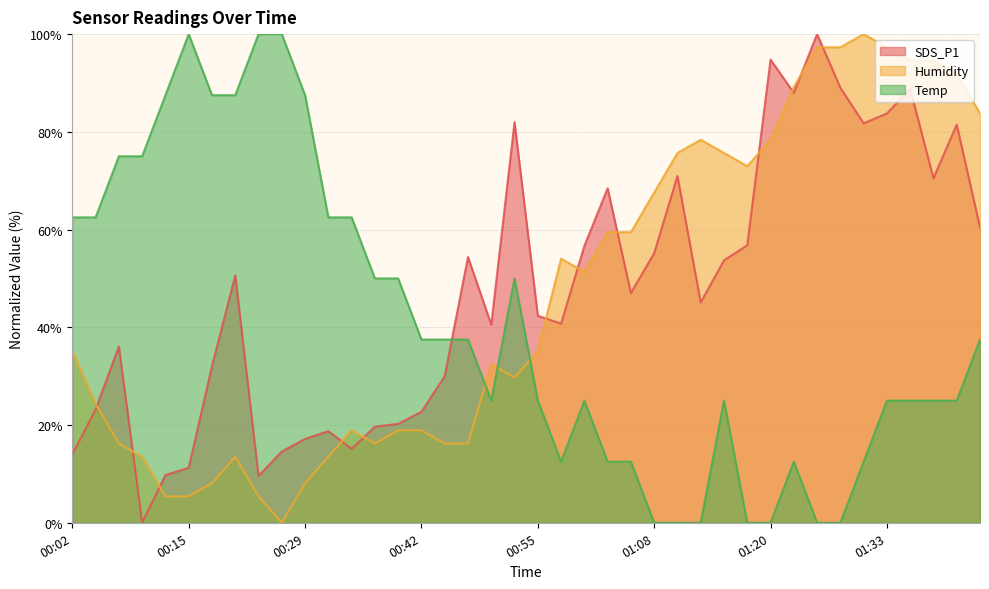

Which category has the highest value in the Temp series?

00:15